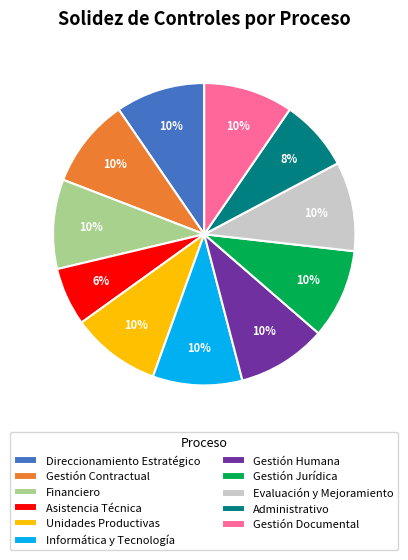

Combined, do Gestión Humana and Gestión Documental account for over 50%?

No